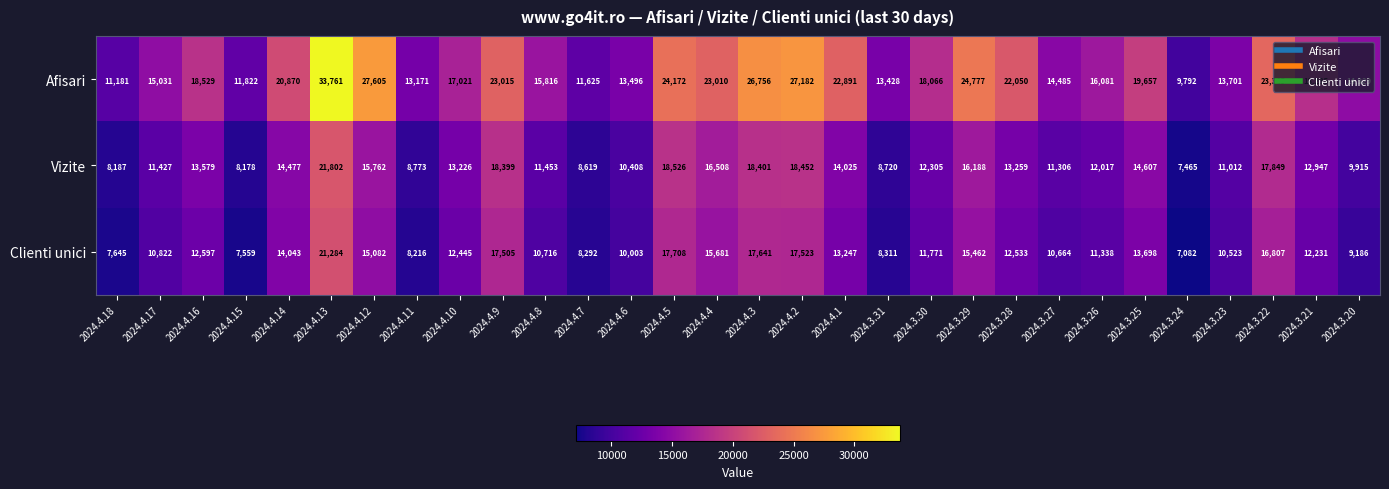

Which category has the highest value across all series?

2024.4.13